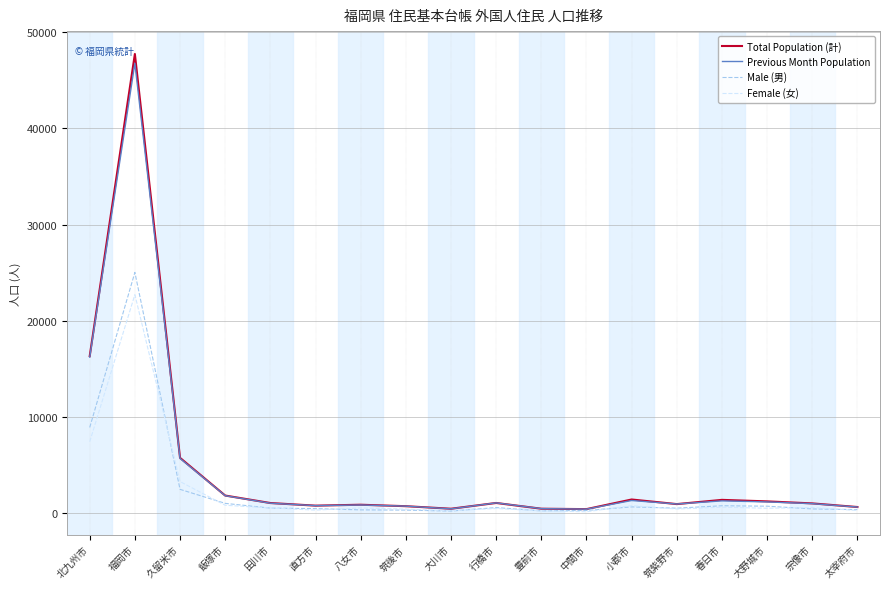

Between 北九州市 and 小郡市, which series saw the biggest shift?

Total Population (計)